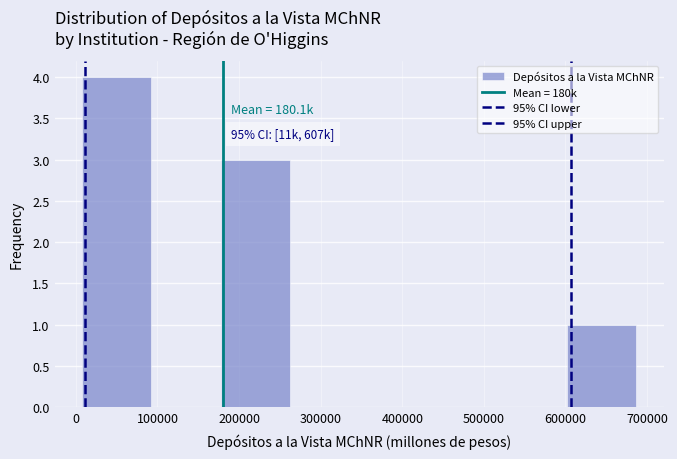

Over which range of the x-axis is the bar tallest?

10000 to 90000